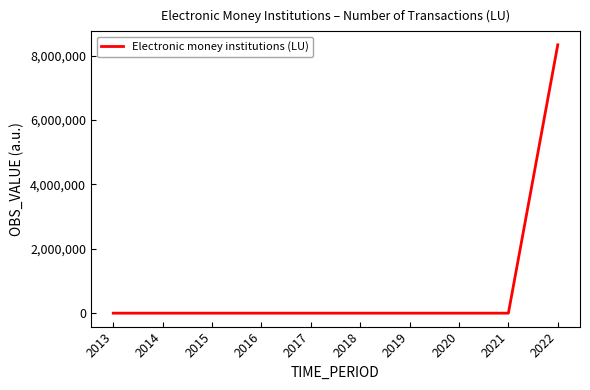

What is the greatest value displayed?

8339327